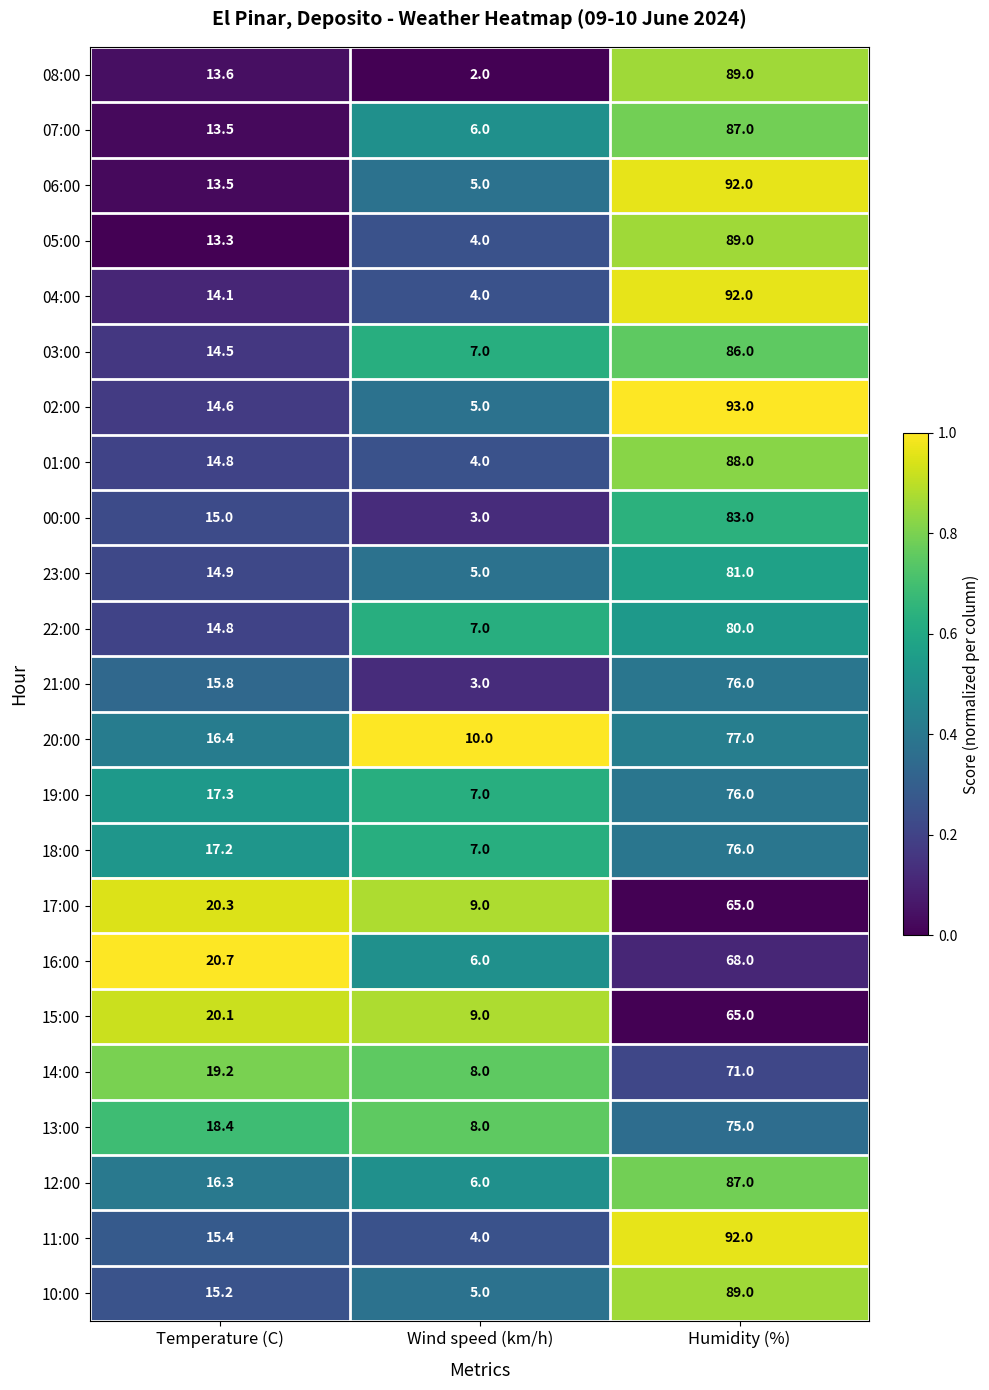

Which label corresponds to the largest value in the chart?

Humidity (%)